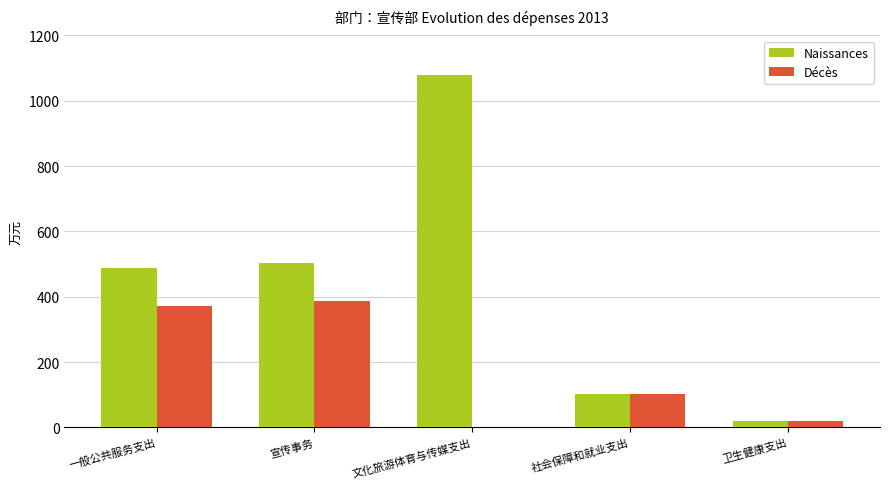

How many groups of bars are there?

5